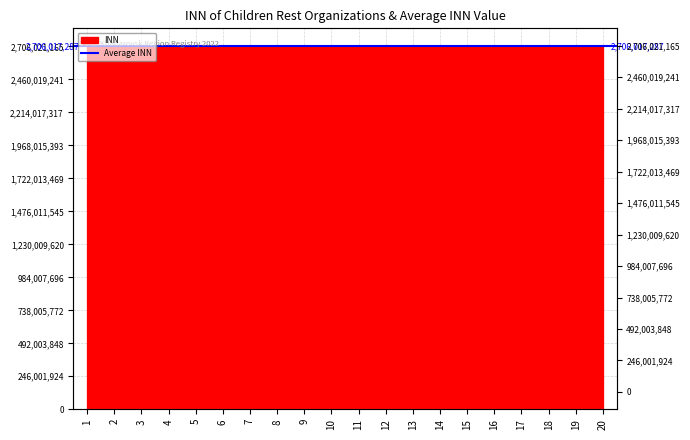

Approximately how many times larger is the value at 10 compared to 17?

1.0